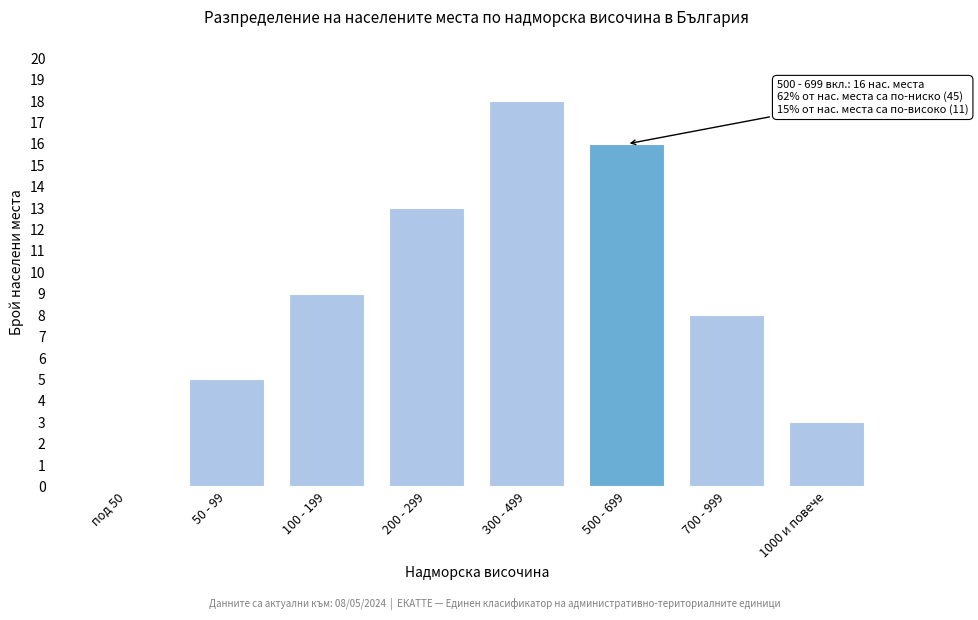

Reading left to right, what are all the values shown in this chart?

под 50=0	50 - 99=5	100 - 199=9	200 - 299=13	300 - 499=18	500 - 699=16	700 - 999=8	1000 и повече=3